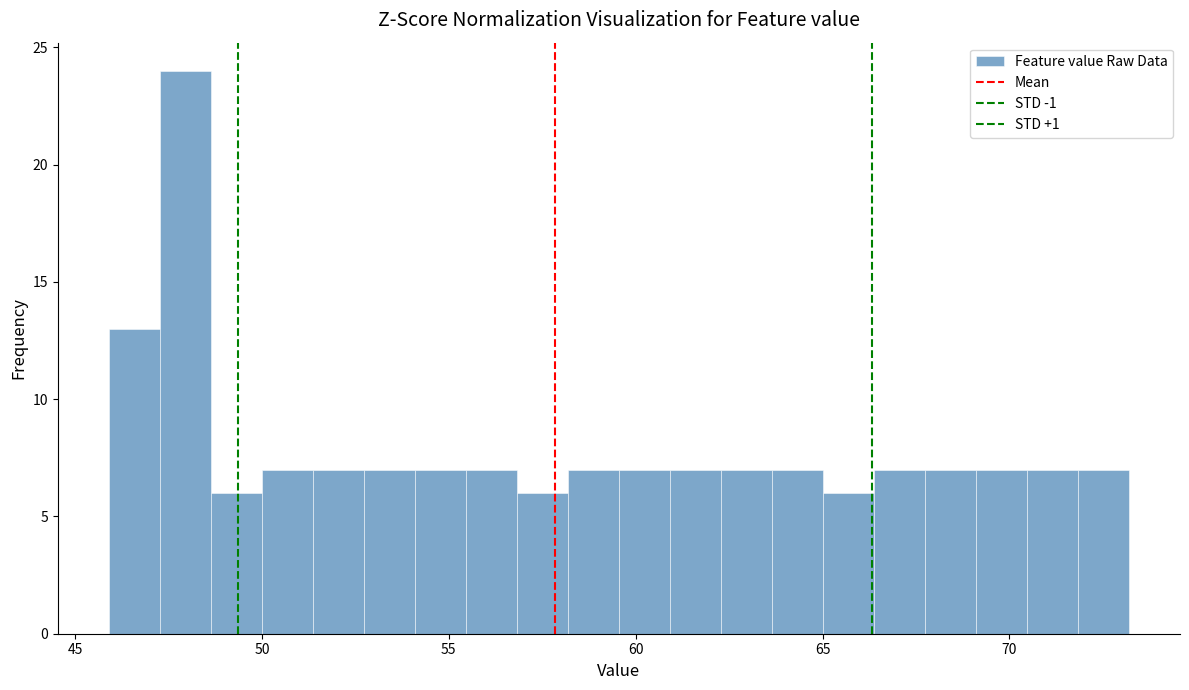

Read against the x-axis, roughly where is the centre of the tallest bar?

48.0